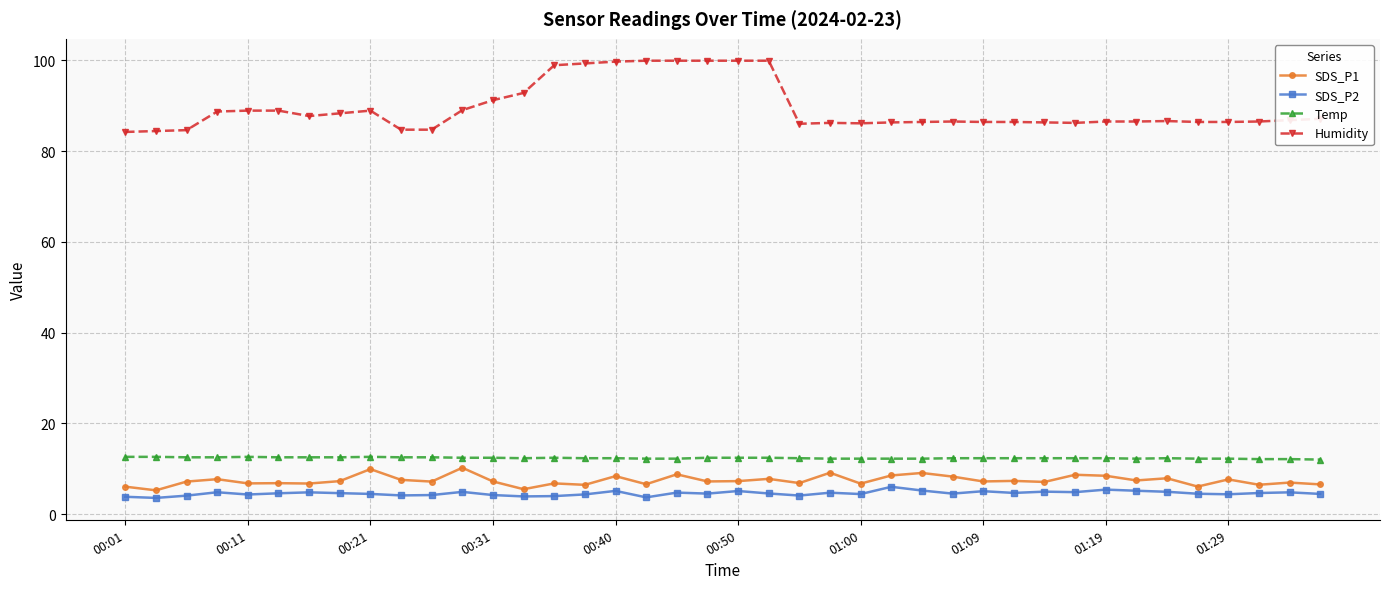

True or false: SDS_P2 has more than 2 interior local peaks.

True